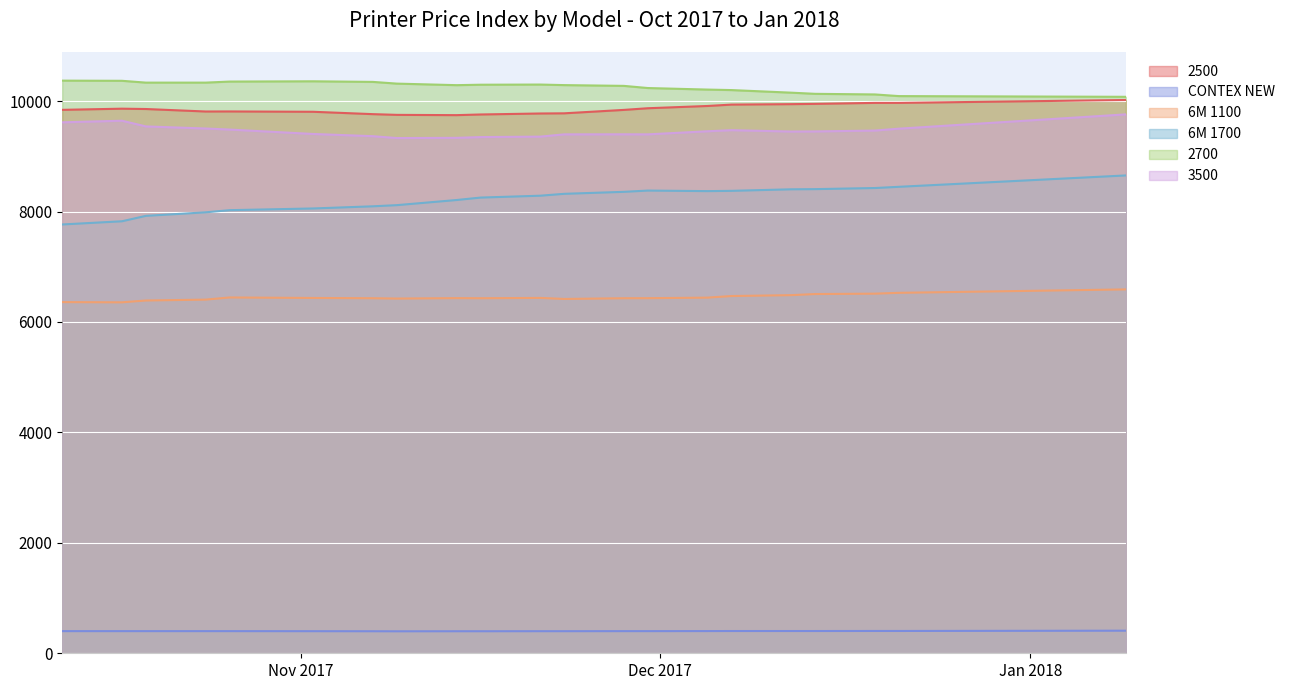

Reading left to right, transcribe all the data shown in this chart.

2500: 12.10.2017=9842	17.10.2017=9863	19.10.2017=9857	24.10.2017=9812	26.10.2017=9813	02.11.2017=9807	07.11.2017=9764	09.11.2017=9751	14.11.2017=9746	16.11.2017=9758	21.11.2017=9776	23.11.2017=9779	28.11.2017=9841	30.11.2017=9871	05.12.2017=9912	07.12.2017=9937	12.12.2017=9945	14.12.2017=9950	19.12.2017=9968	21.12.2017=9968	09.01.2018=10020
CONTEX NEW: 12.10.2017=401	17.10.2017=401	19.10.2017=401	24.10.2017=401	26.10.2017=401	02.11.2017=400	07.11.2017=399	09.11.2017=398	14.11.2017=399	16.11.2017=399	21.11.2017=400	23.11.2017=400	28.11.2017=401	30.11.2017=401	05.12.2017=402	07.12.2017=403	12.12.2017=403	14.12.2017=403	19.12.2017=404	21.12.2017=404	09.01.2018=409
6M 1100: 12.10.2017=6360	17.10.2017=6356	19.10.2017=6389	24.10.2017=6405	26.10.2017=6444	02.11.2017=6435	07.11.2017=6430	09.11.2017=6424	14.11.2017=6432	16.11.2017=6430	21.11.2017=6436	23.11.2017=6417	28.11.2017=6430	30.11.2017=6431	05.12.2017=6441	07.12.2017=6470	12.12.2017=6486	14.12.2017=6506	19.12.2017=6513	21.12.2017=6528	09.01.2018=6590
6M 1700: 12.10.2017=7766	17.10.2017=7824	19.10.2017=7922	24.10.2017=7986	26.10.2017=8025	02.11.2017=8056	07.11.2017=8095	09.11.2017=8116	14.11.2017=8209	16.11.2017=8253	21.11.2017=8287	23.11.2017=8321	28.11.2017=8357	30.11.2017=8380	05.12.2017=8370	07.12.2017=8375	12.12.2017=8403	14.12.2017=8406	19.12.2017=8426	21.12.2017=8448	09.01.2018=8654
2700: 12.10.2017=10371	17.10.2017=10368	19.10.2017=10335	24.10.2017=10335	26.10.2017=10354	02.11.2017=10359	07.11.2017=10348	09.11.2017=10317	14.11.2017=10289	16.11.2017=10297	21.11.2017=10300	23.11.2017=10290	28.11.2017=10276	30.11.2017=10237	05.12.2017=10209	07.12.2017=10200	12.12.2017=10153	14.12.2017=10132	19.12.2017=10121	21.12.2017=10091	09.01.2018=10078
3500: 12.10.2017=9616	17.10.2017=9645	19.10.2017=9542	24.10.2017=9504	26.10.2017=9485	02.11.2017=9405	07.11.2017=9365	09.11.2017=9331	14.11.2017=9335	16.11.2017=9349	21.11.2017=9357	23.11.2017=9398	28.11.2017=9399	30.11.2017=9398	05.12.2017=9454	07.12.2017=9474	12.12.2017=9449	14.12.2017=9451	19.12.2017=9467	21.12.2017=9501	09.01.2018=9760